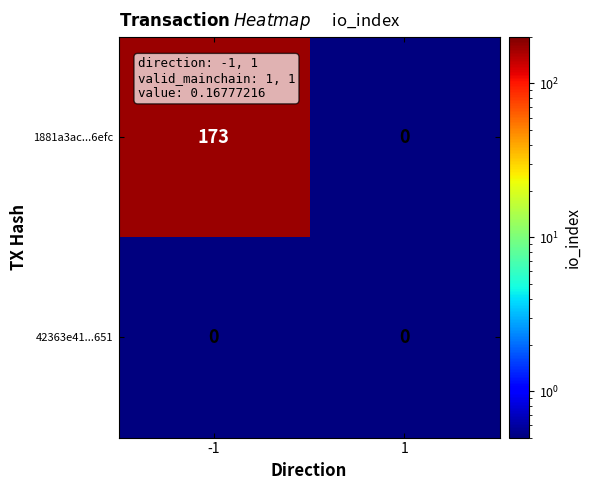

Reading left to right, extract all data points from this chart.

1881a3ac...6efc: 173	0
42363e41...651: 0	0